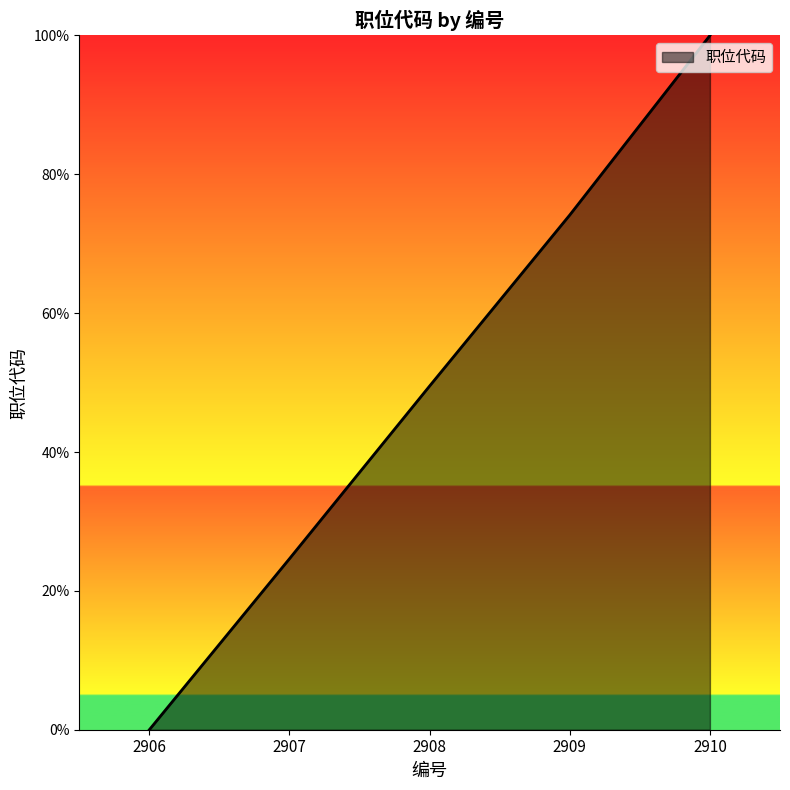

What is the sum of all values?

2.5